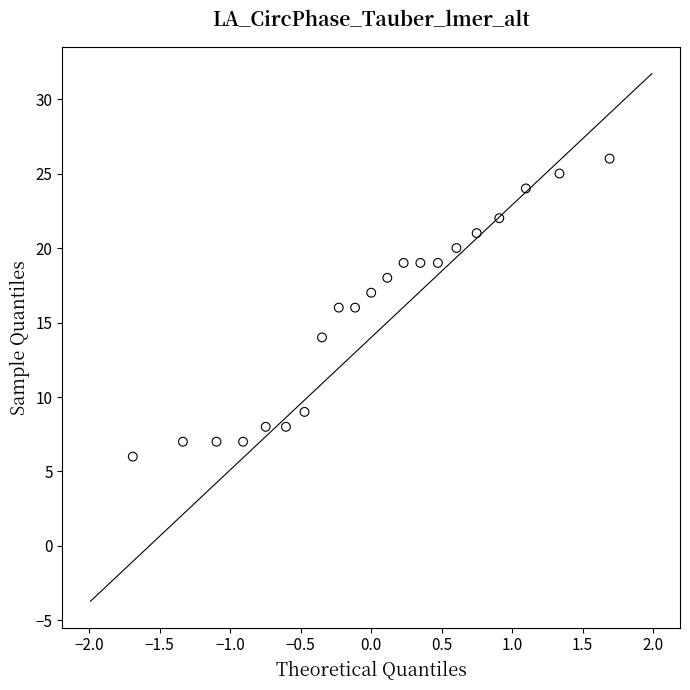

What is the range of Y values (max minus min)?

20